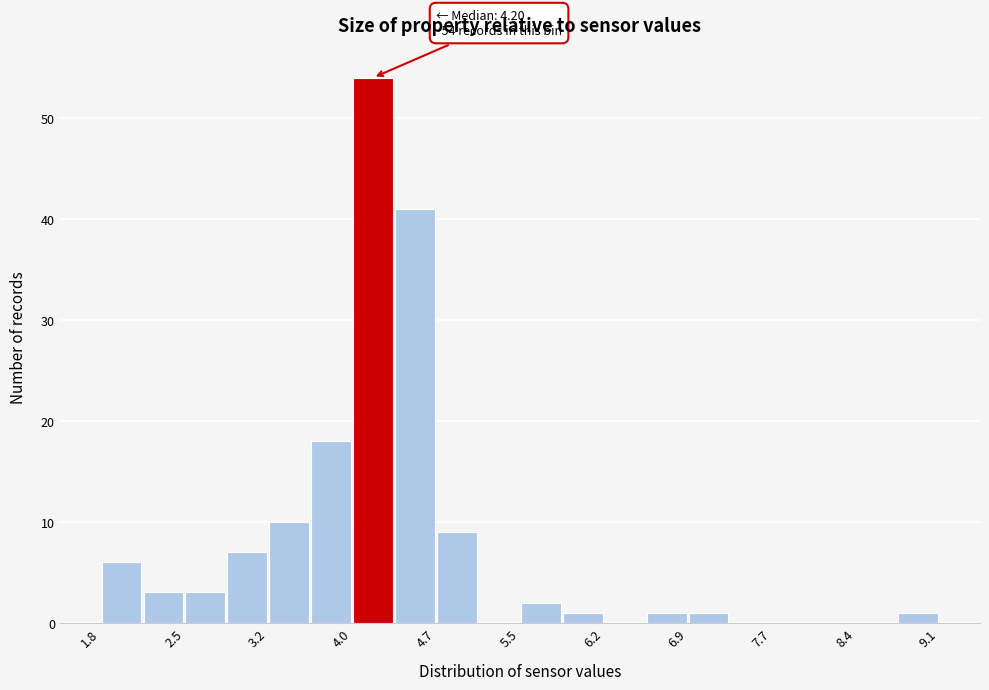

Read against the x-axis, roughly where is the centre of the tallest bar?

4.2